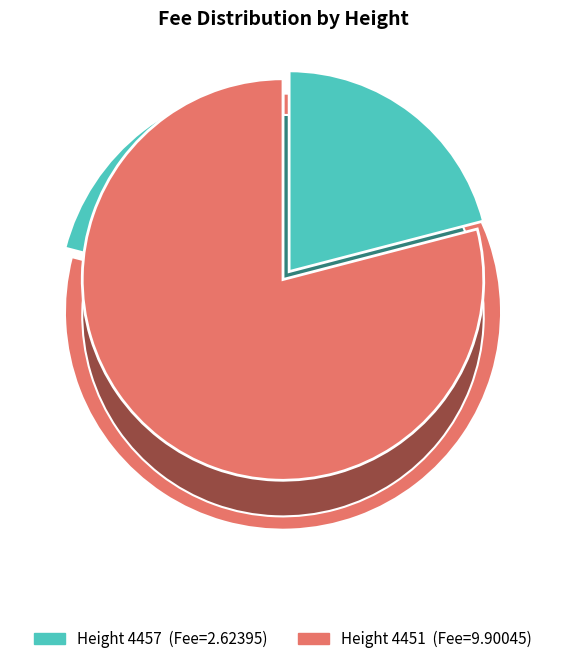

Count the number of slices in the pie.

2